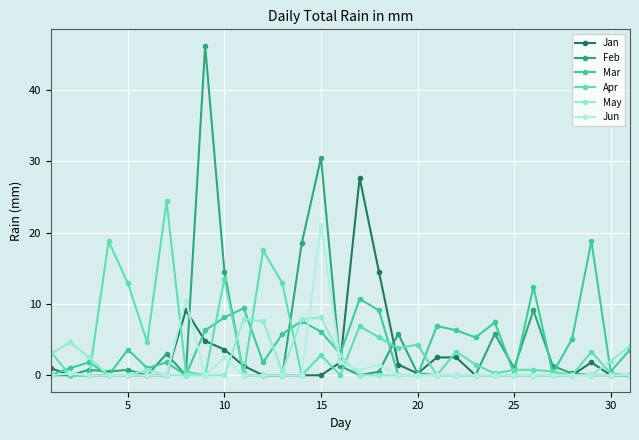

What is the value of the Apr point at the 4th from the left?

18.8